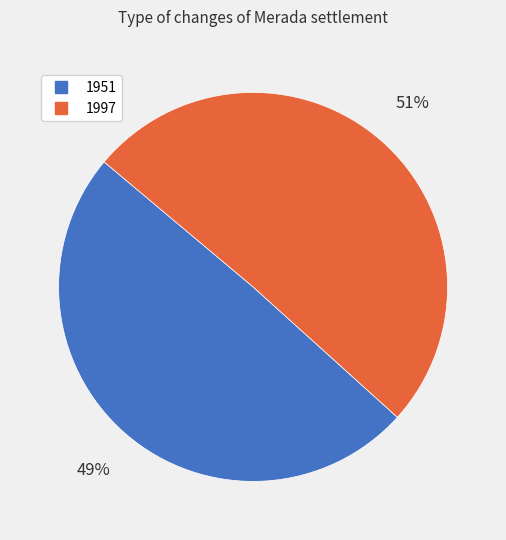

What percentage is the 1997 slice, to the nearest percent?

51%